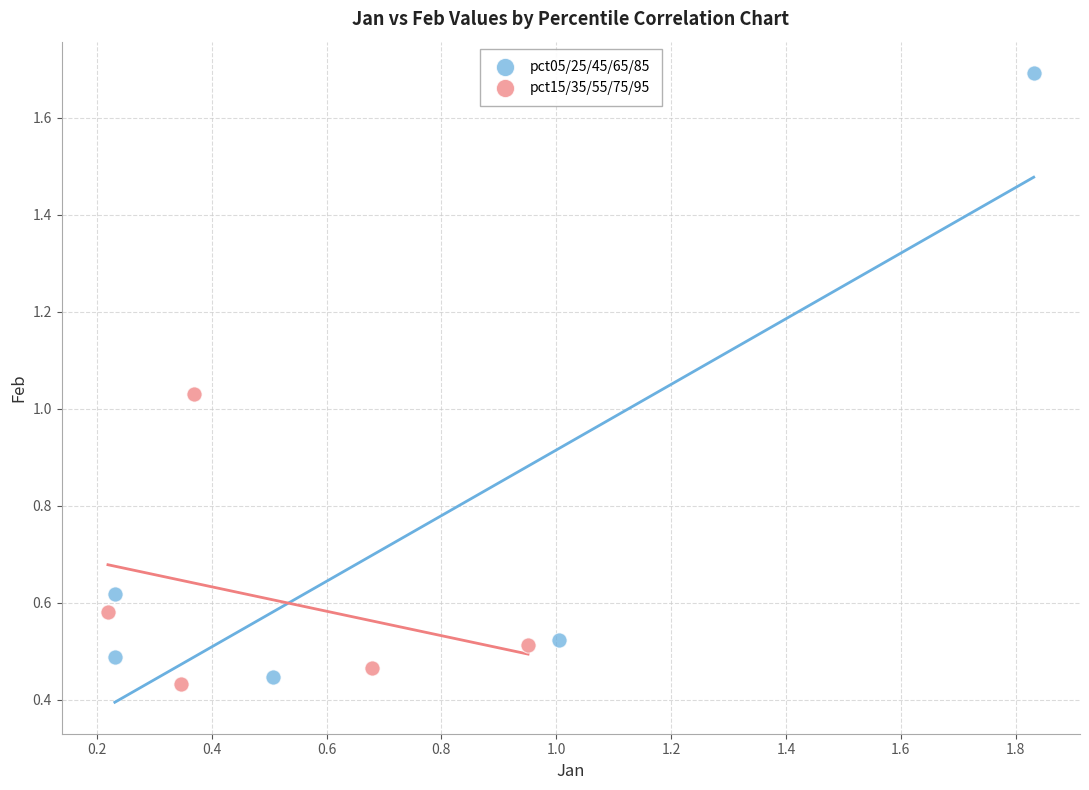

Which series reaches the maximum Y coordinate?

pct05/25/45/65/85